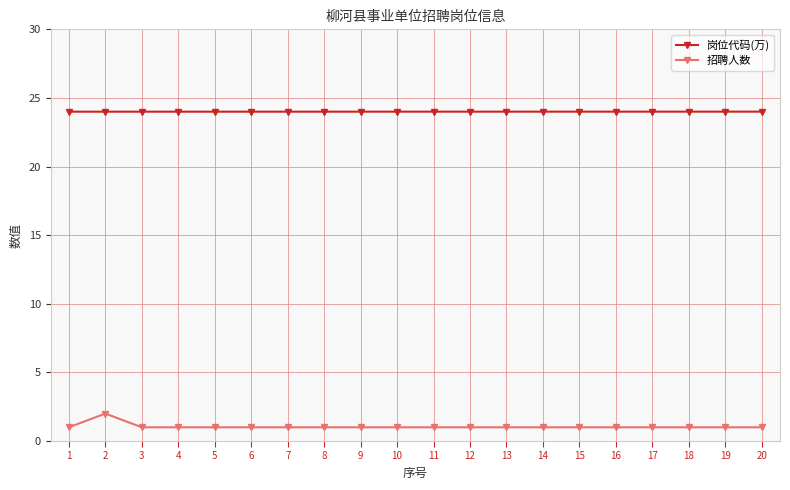

What is the sum of the 岗位代码(万) values at 1 and 16?

48.0